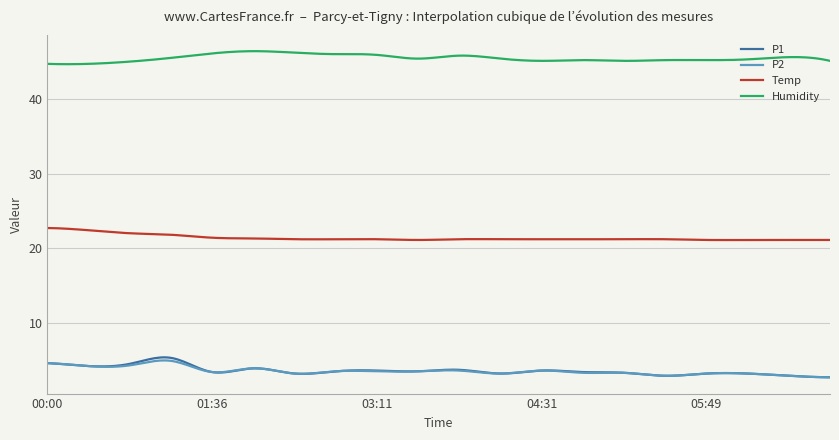

What is the minimum value shown in the chart?

2.7